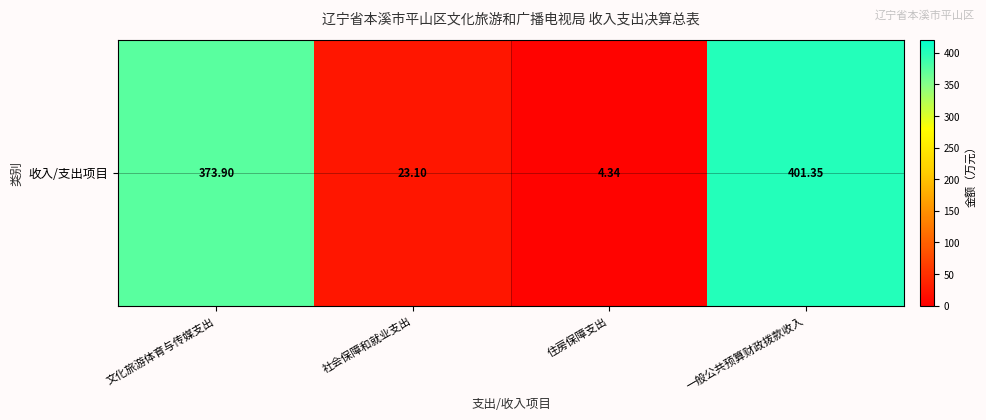

Reading right to left, list all the values displayed in this chart.

一般公共预算财政拨款收入=401.4	住房保障支出=4.3	社会保障和就业支出=23.1	文化旅游体育与传媒支出=373.9